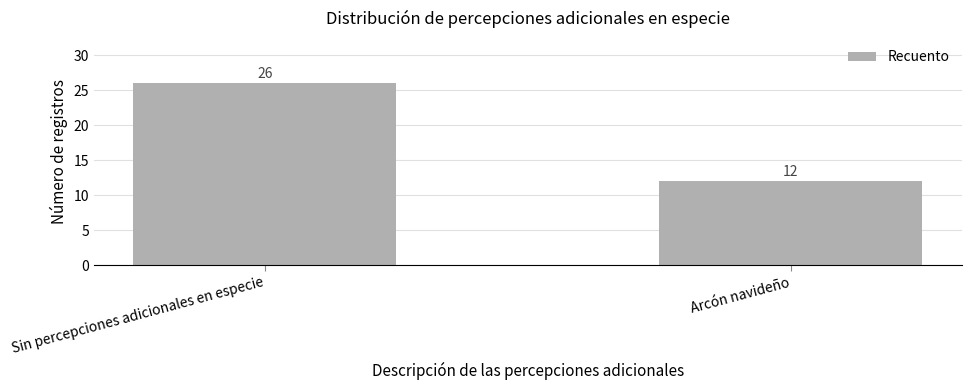

What is the label of the 1st bar from the left?

Sin percepciones adicionales en especie